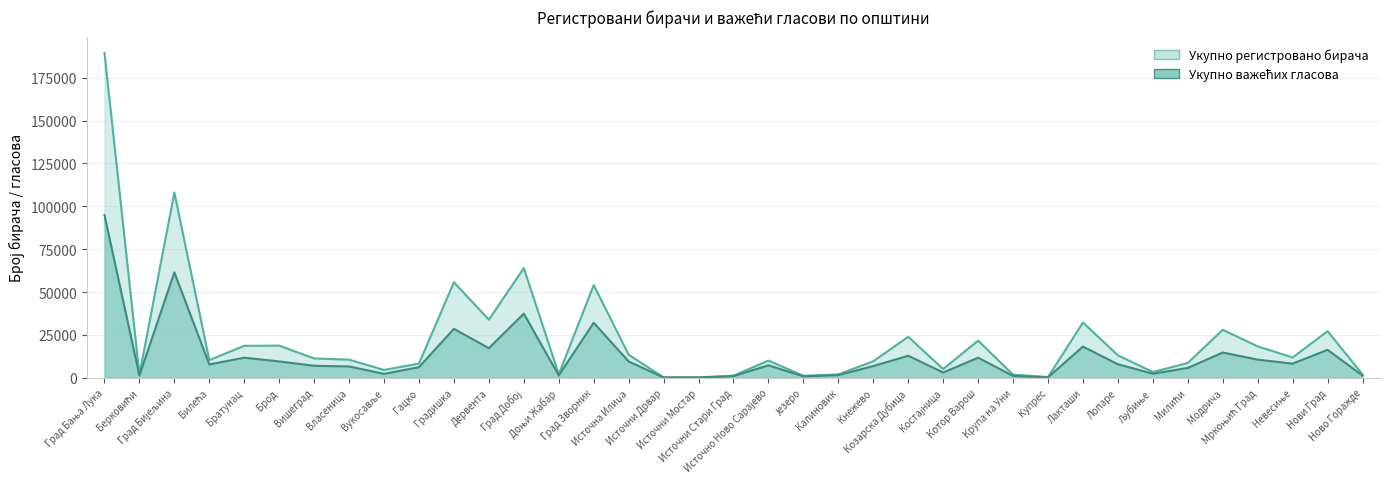

At which label does Укупно важећих гласова first exceed 7223?

Град Бања Лука